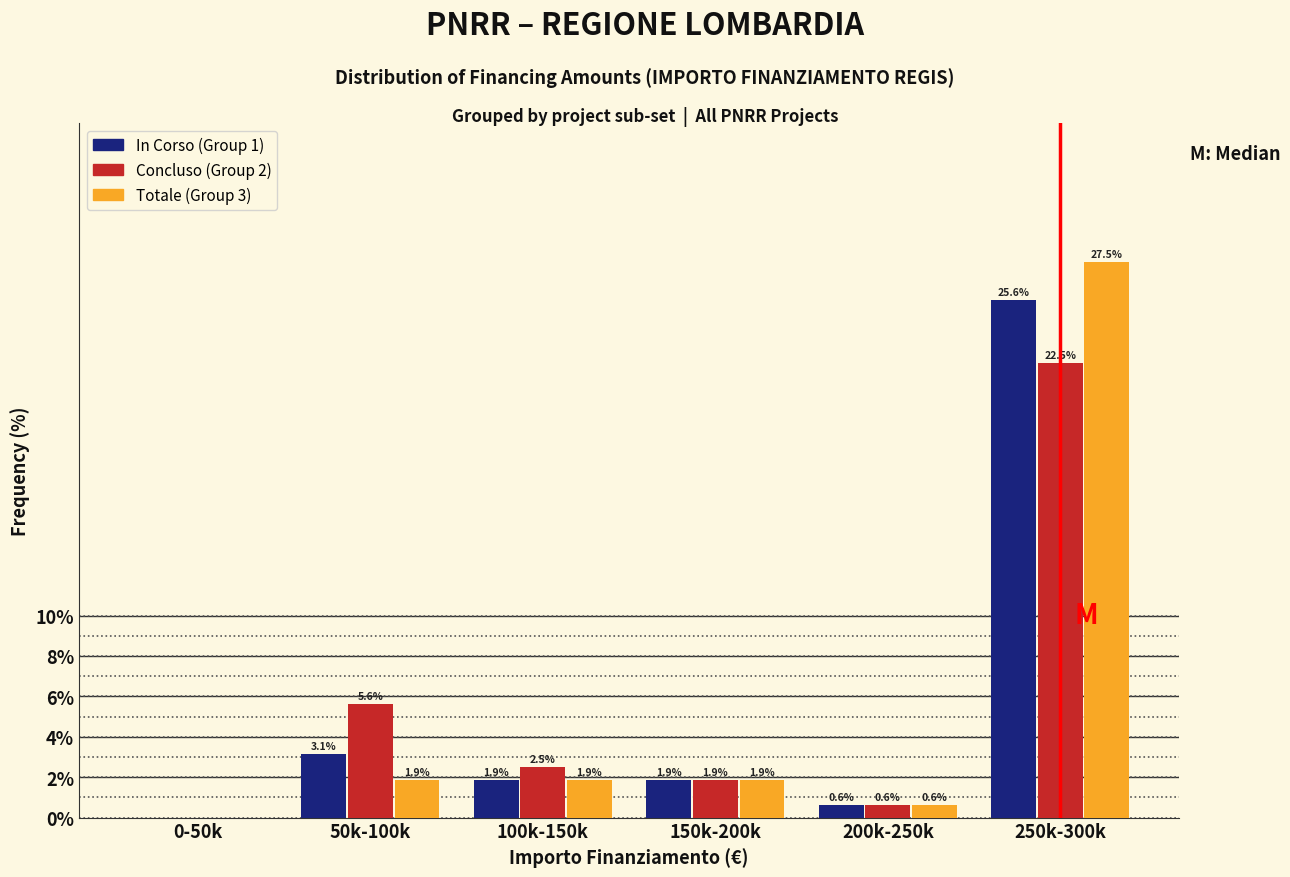

Reading right to left, list all the values displayed in this chart.

In Corso: 250k-300k=25.6	200k-250k=0.6	150k-200k=1.9	100k-150k=1.9	50k-100k=3.1	0-50k=0.0
Concluso: 250k-300k=22.5	200k-250k=0.6	150k-200k=1.9	100k-150k=2.5	50k-100k=5.6	0-50k=0.0
Totale: 250k-300k=27.5	200k-250k=0.6	150k-200k=1.9	100k-150k=1.9	50k-100k=1.9	0-50k=0.0